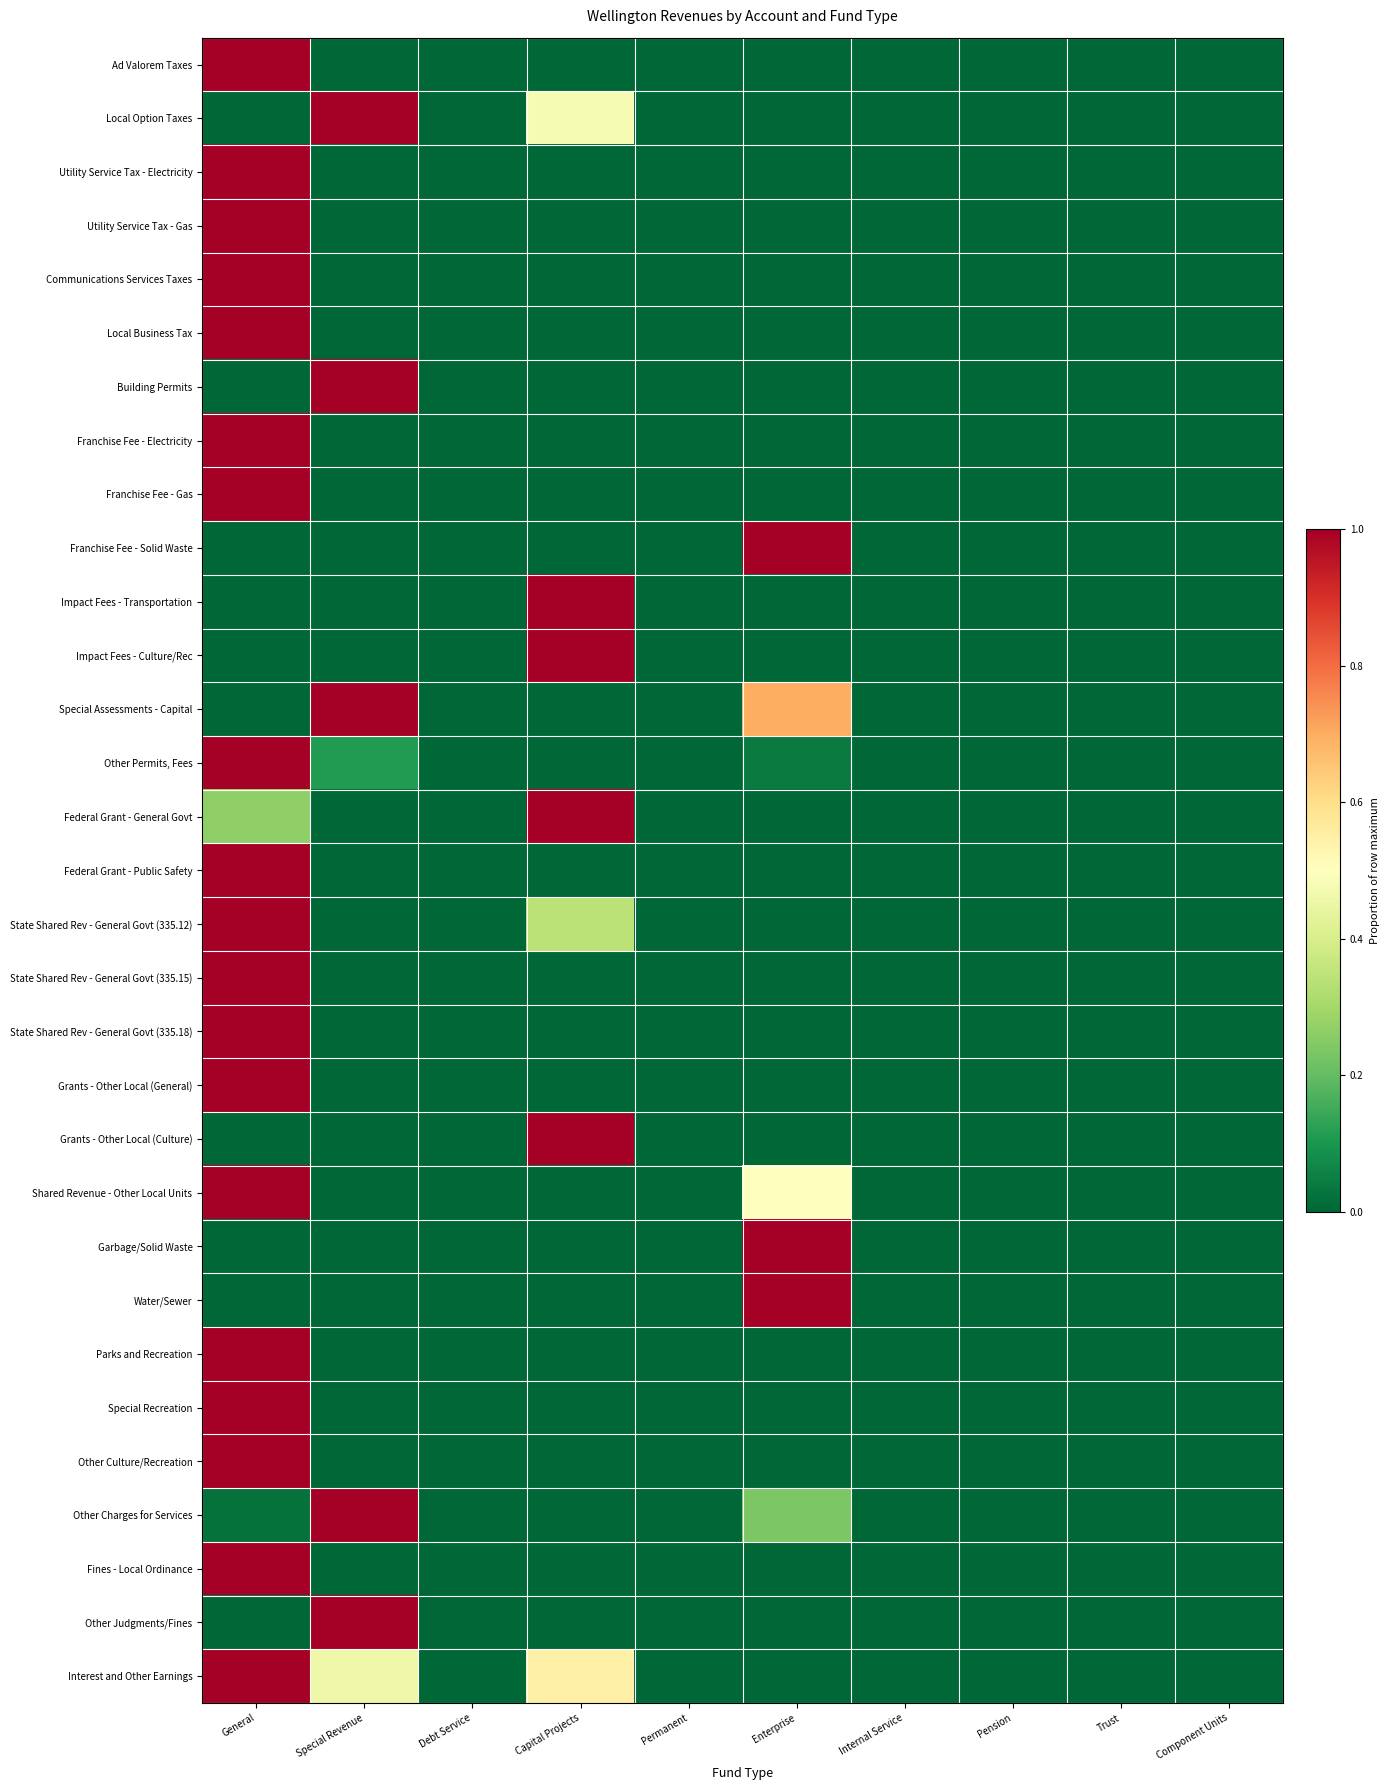

Between Component Units and Permanent, which is larger?

Component Units